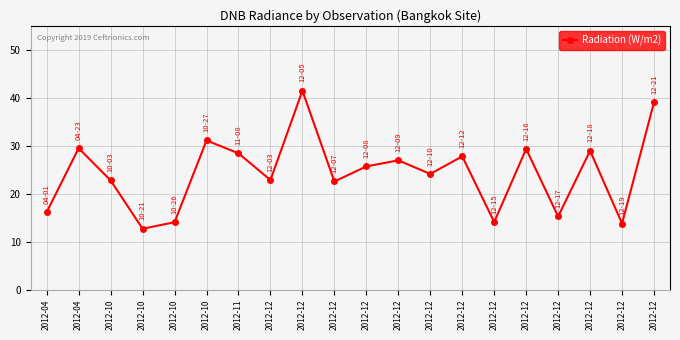

True or false: the data shows 13.8 at 2012-12.

True